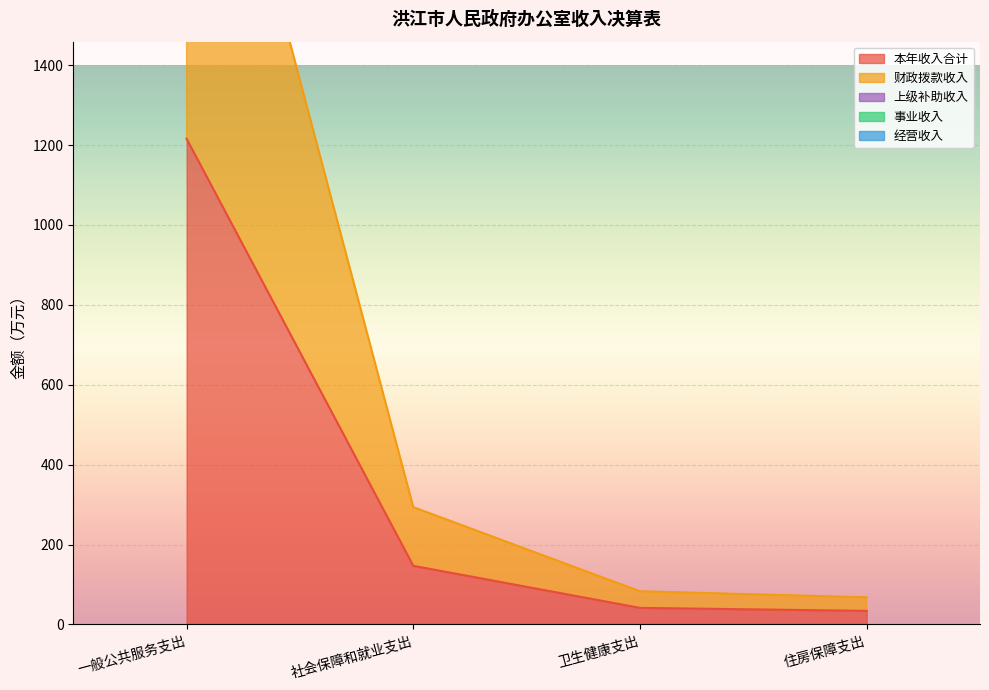

Reading left to right, list all the values displayed in this chart.

本年收入合计: 一般公共服务支出=1215.7	社会保障和就业支出=146.8	卫生健康支出=41.5	住房保障支出=33.9
财政拨款收入: 一般公共服务支出=1215.7	社会保障和就业支出=146.8	卫生健康支出=41.5	住房保障支出=33.9
上级补助收入: 一般公共服务支出=0.0	社会保障和就业支出=0.0	卫生健康支出=0.0	住房保障支出=0.0
事业收入: 一般公共服务支出=0.0	社会保障和就业支出=0.0	卫生健康支出=0.0	住房保障支出=0.0
经营收入: 一般公共服务支出=0.0	社会保障和就业支出=0.0	卫生健康支出=0.0	住房保障支出=0.0